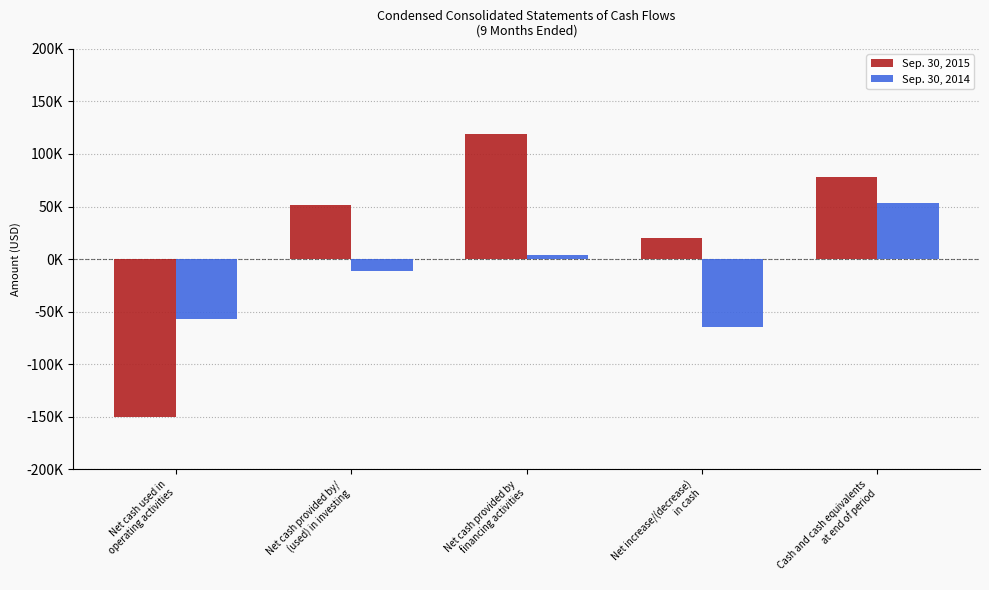

What are all the series names shown in the legend?

Sep. 30, 2015, Sep. 30, 2014